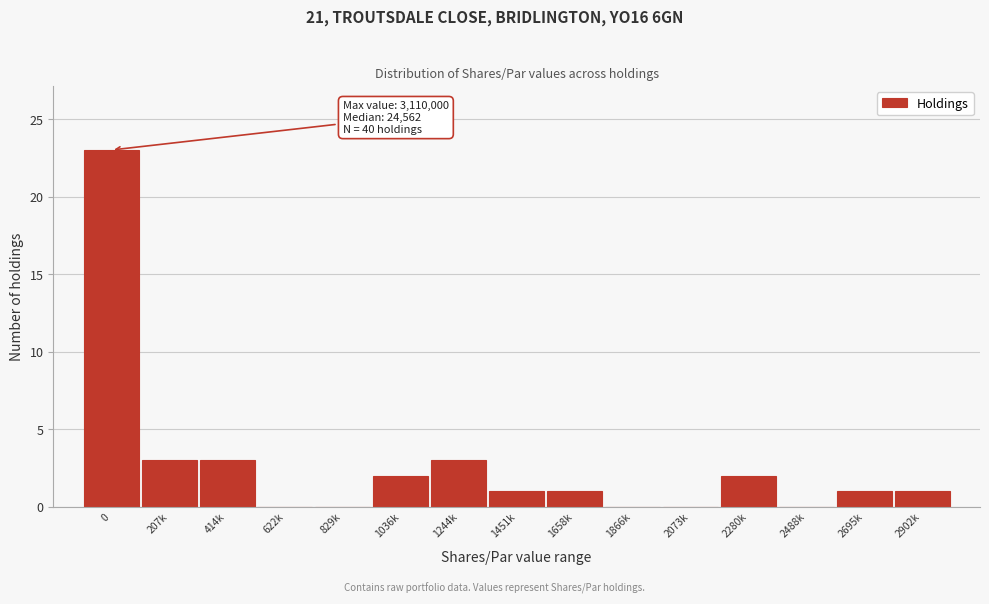

Reading right to left, what are all the values shown in this chart?

2902k=1	2695k=1	2488k=0	2280k=2	2073k=0	1866k=0	1658k=1	1451k=1	1244k=3	1036k=2	829k=0	622k=0	414k=3	207k=3	0=23